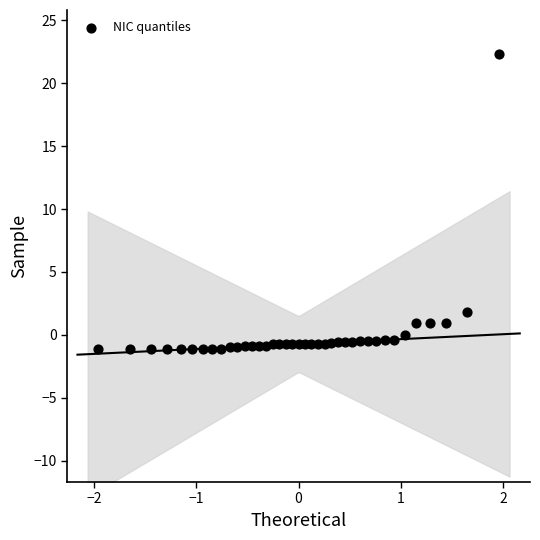

What is the range of Y values (max minus min)?

23.4